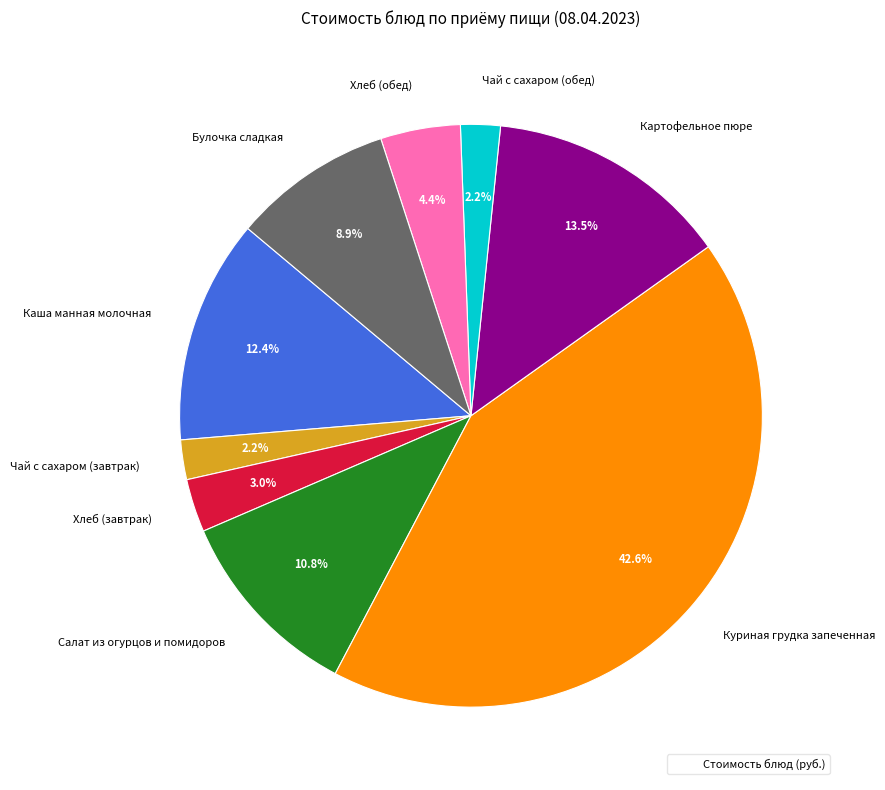

The Каша манная молочная slice represents 12% of the pie. True or false?

True